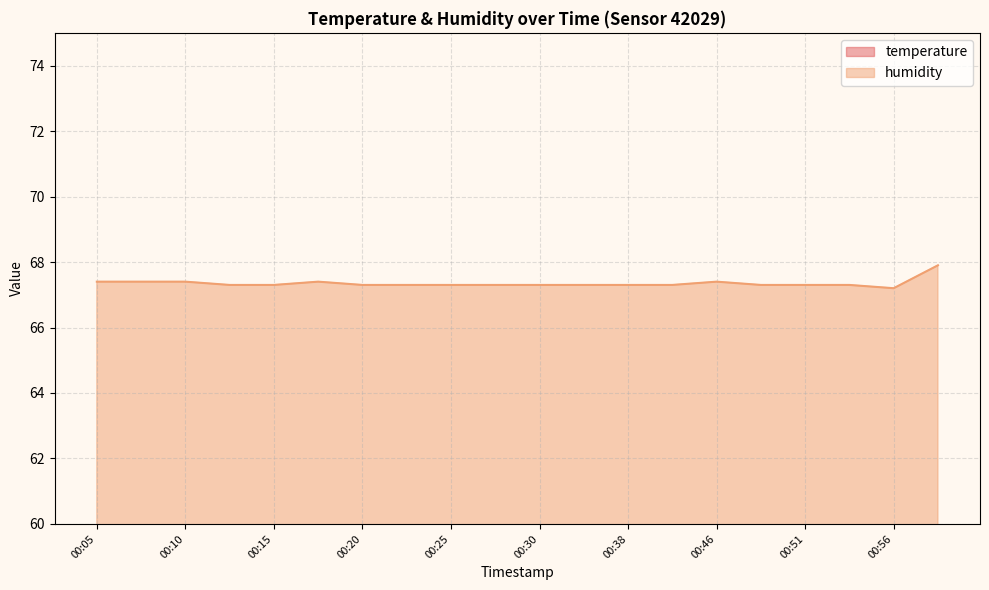

Count the number of categories in the chart.

20